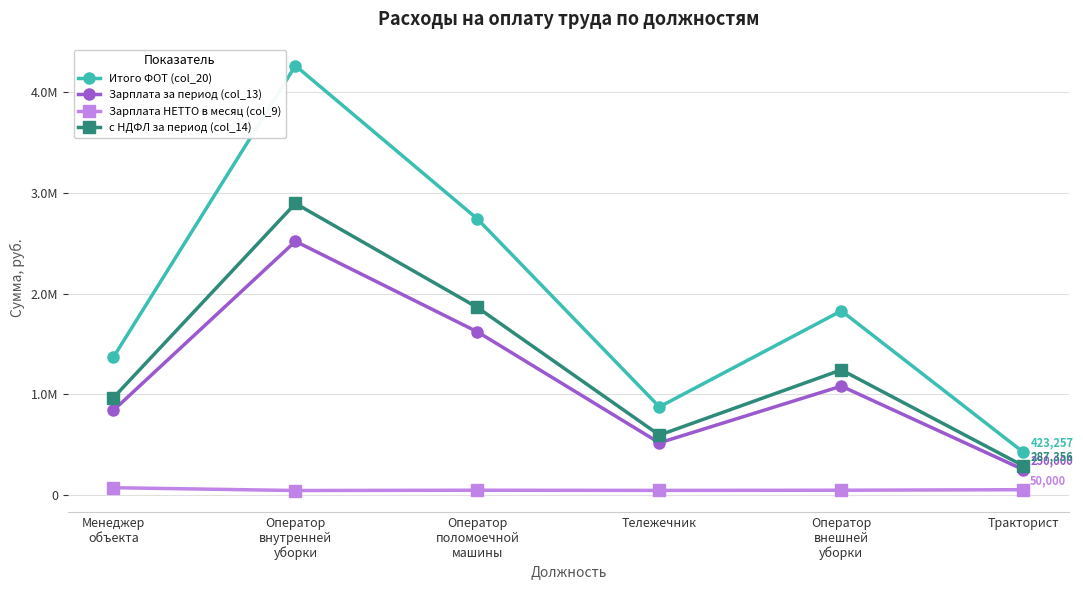

Is this an area chart (filled region under the line)?

No